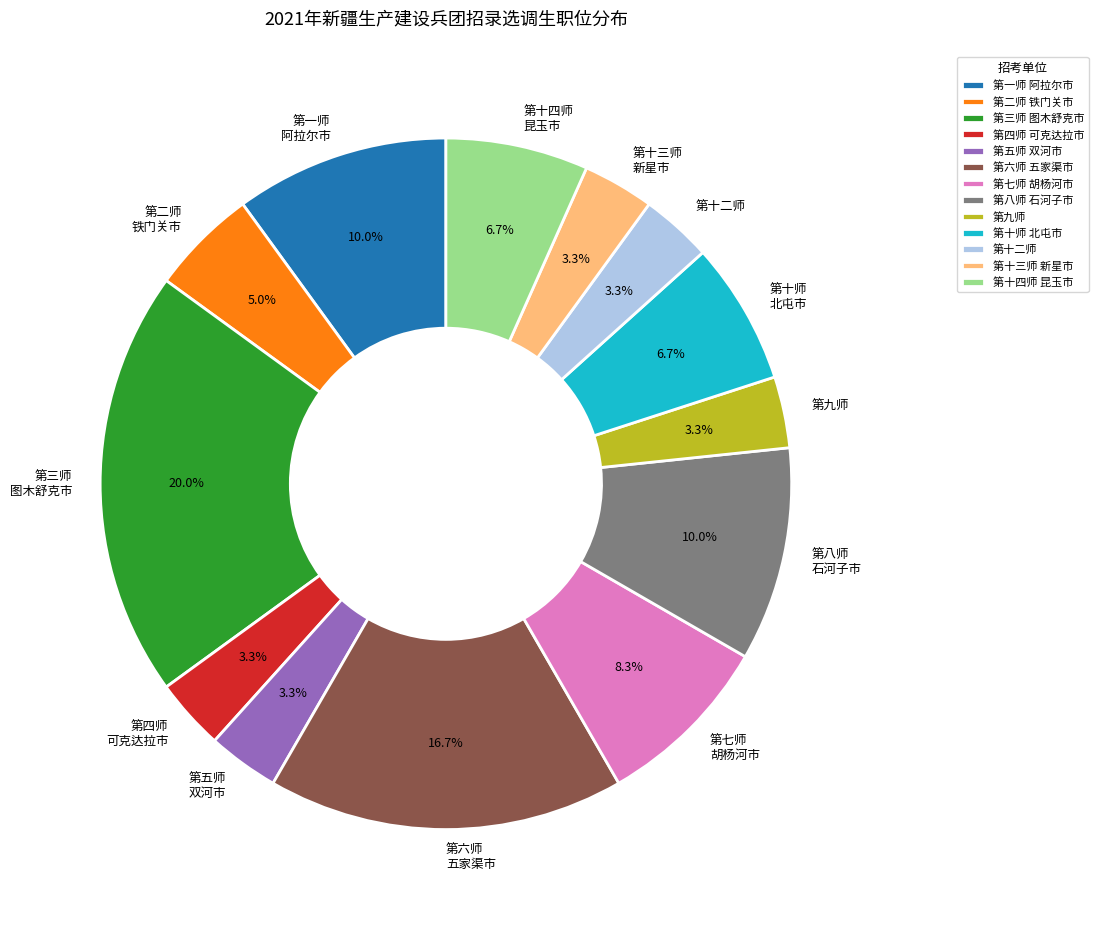

What is the largest slice in the pie chart?

第三师 图木舒克市